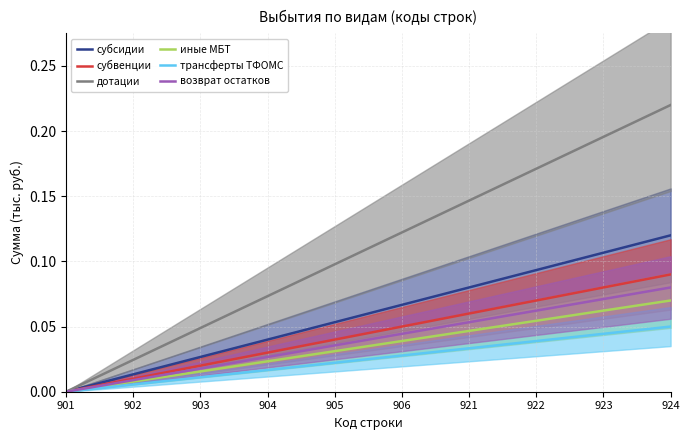

At 924, list the series in order from smallest to largest.

трансферты ТФОМС, иные МБТ, возврат остатков, субвенции, субсидии, дотации